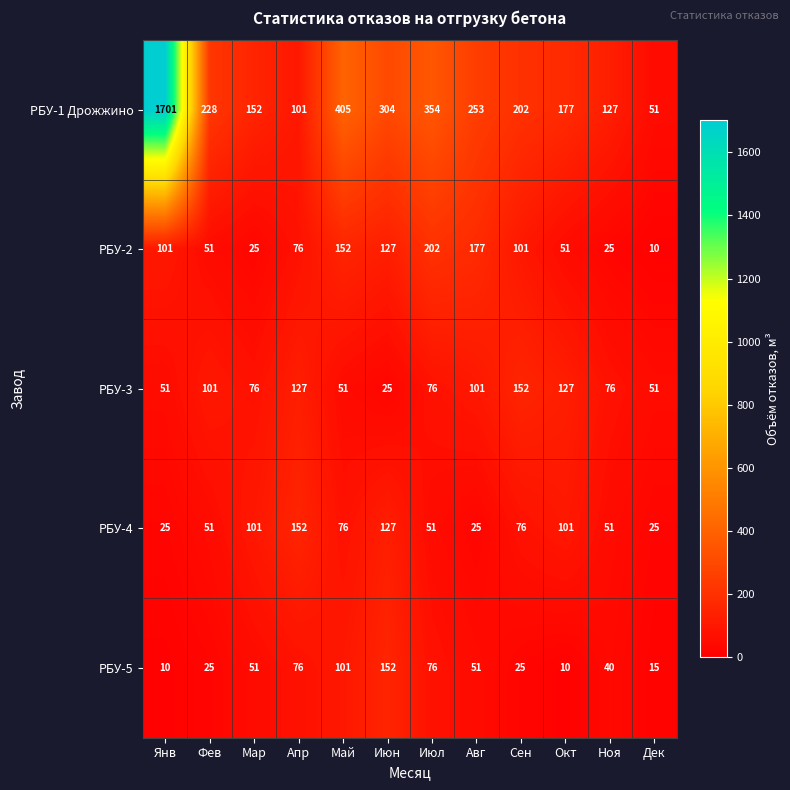

What value does the РБУ-1 Дрожжино series have at Фев, to the nearest 10?

230